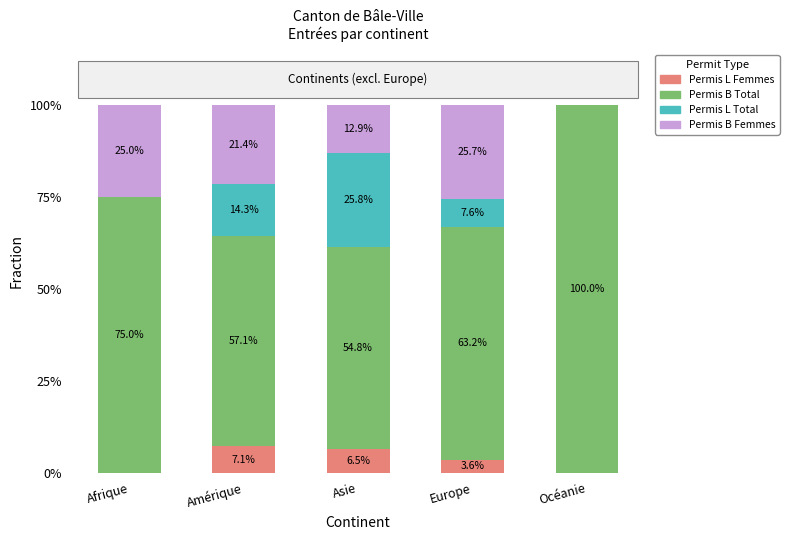

What is the sum of all Permis L Femmes values?

17.2